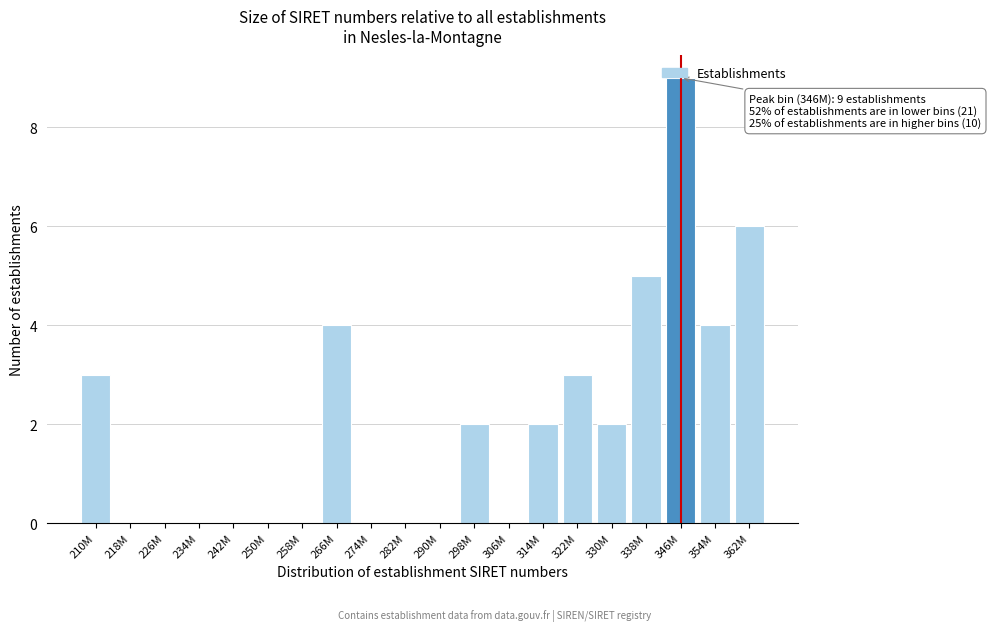

What is the sum of all values?

40